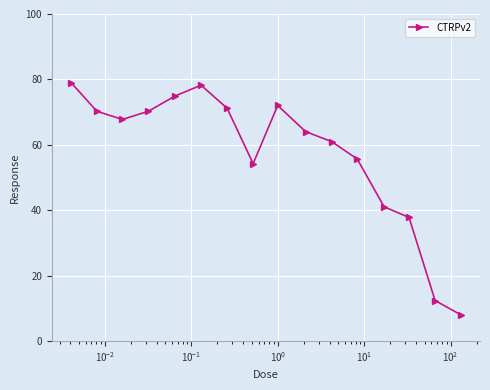

What is the greatest value displayed?

79.0